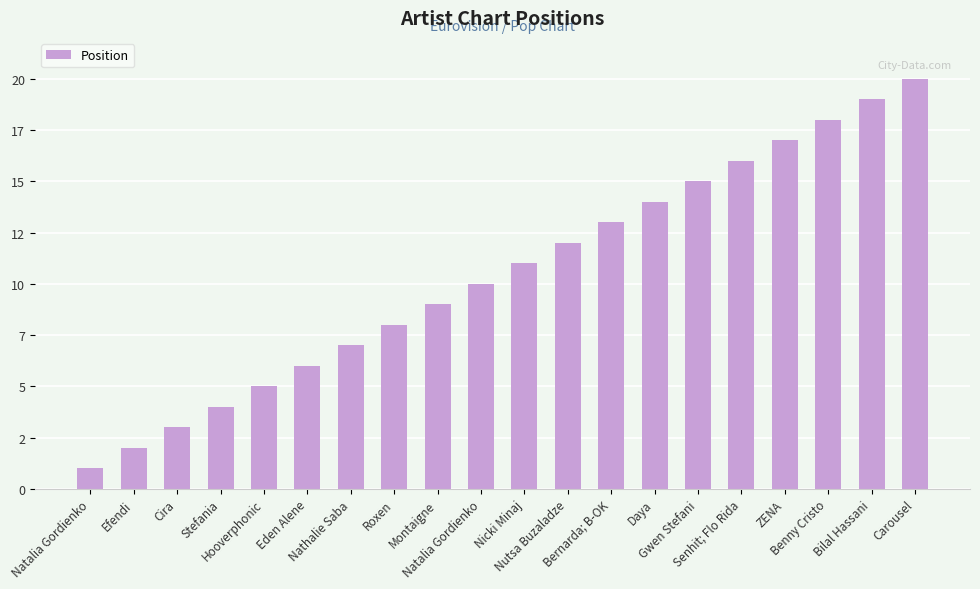

How many values exceed 11?

9